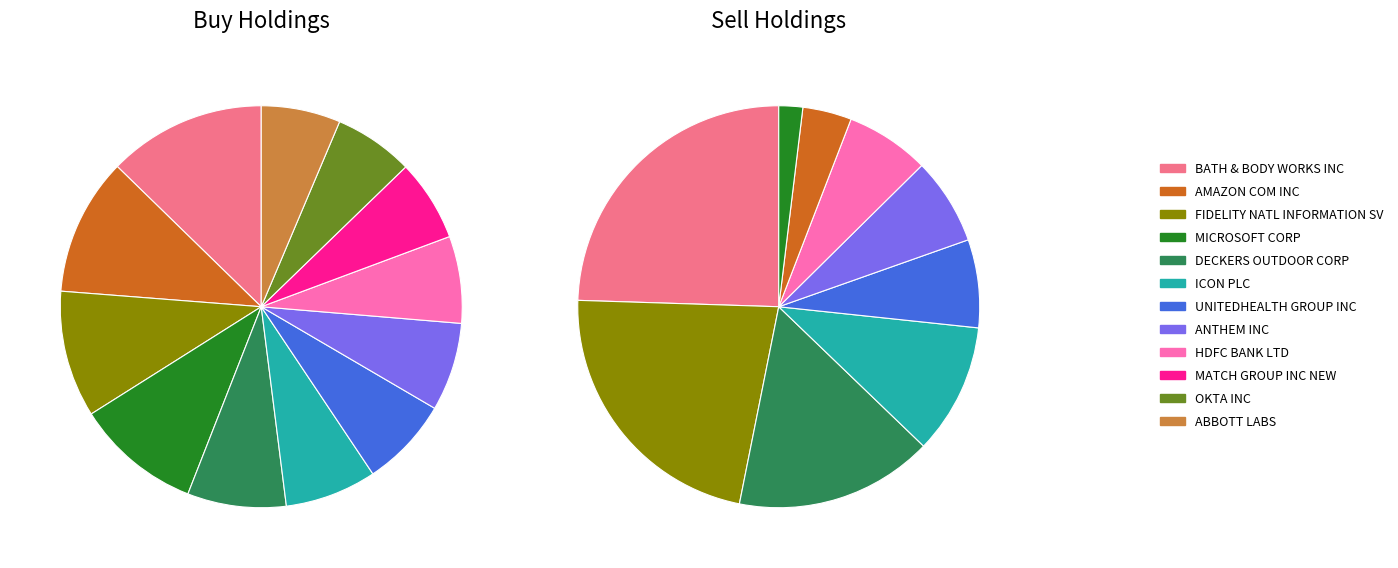

How much of the chart is everything except ABBOTT LABS?

93.6%